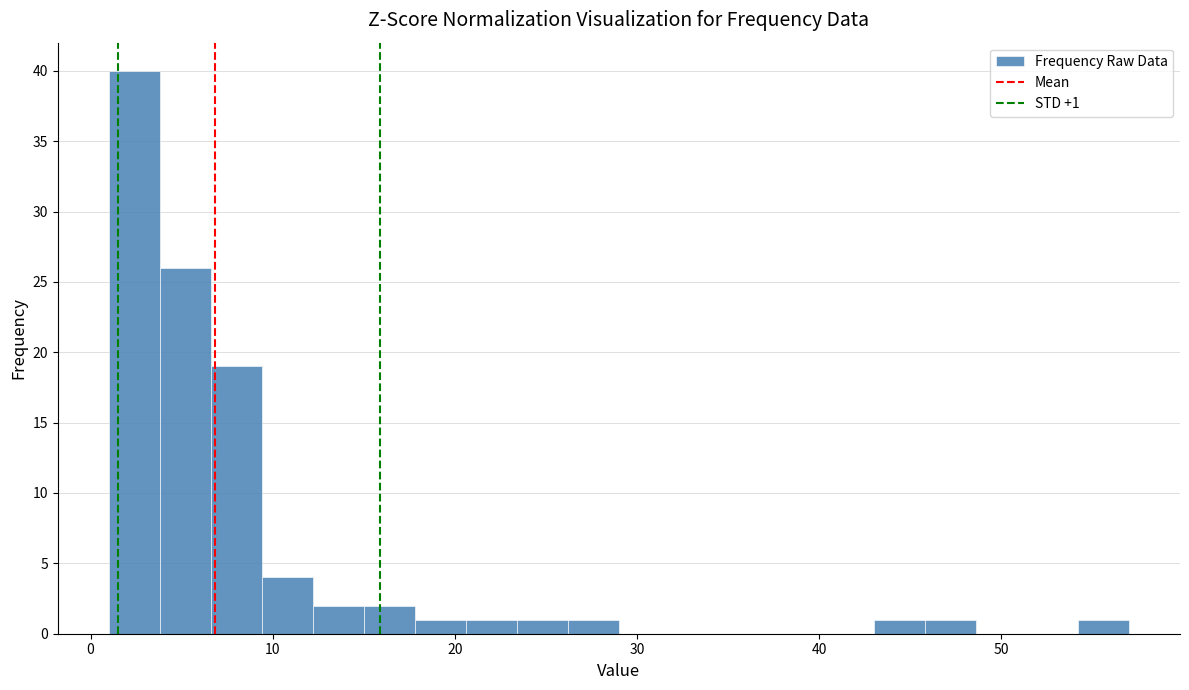

Read against the x-axis, roughly where is the centre of the tallest bar?

2